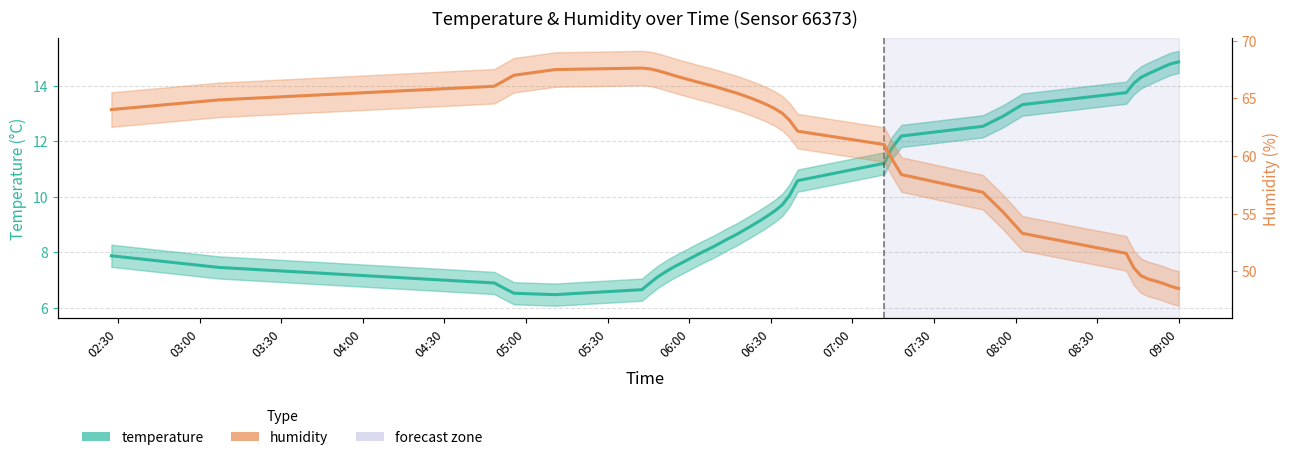

List the series in order of their overall mean, lowest first.

temperature, humidity